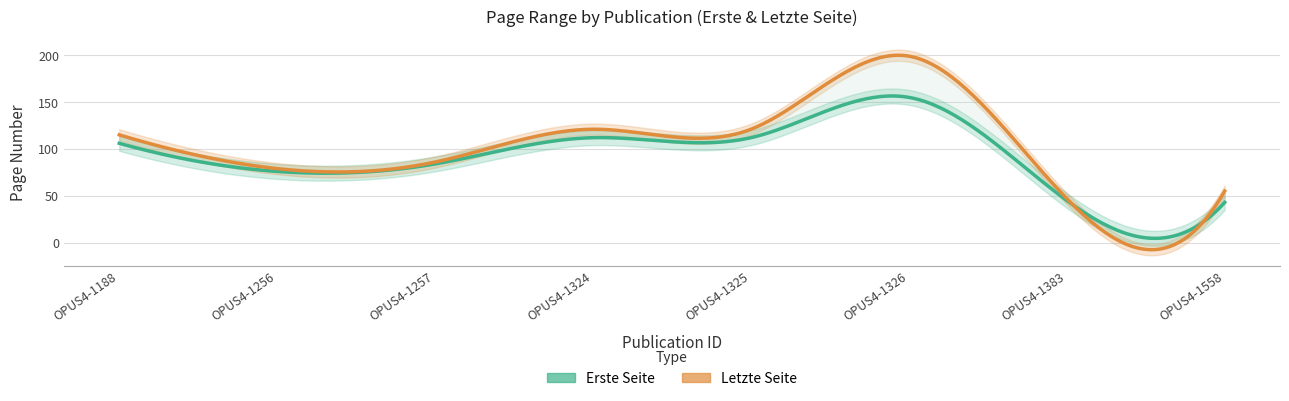

Which series has the largest total across all categories?

Letzte Seite